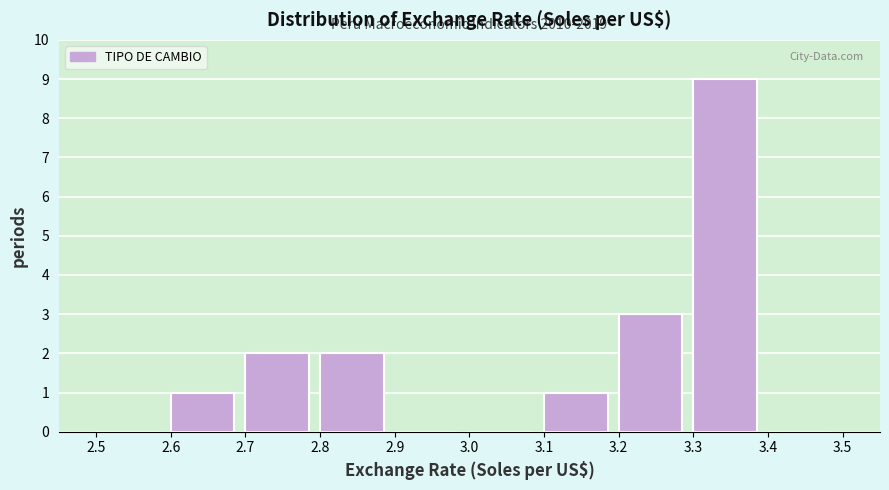

Which range on the x-axis has the tallest bar?

3.3 to 3.4